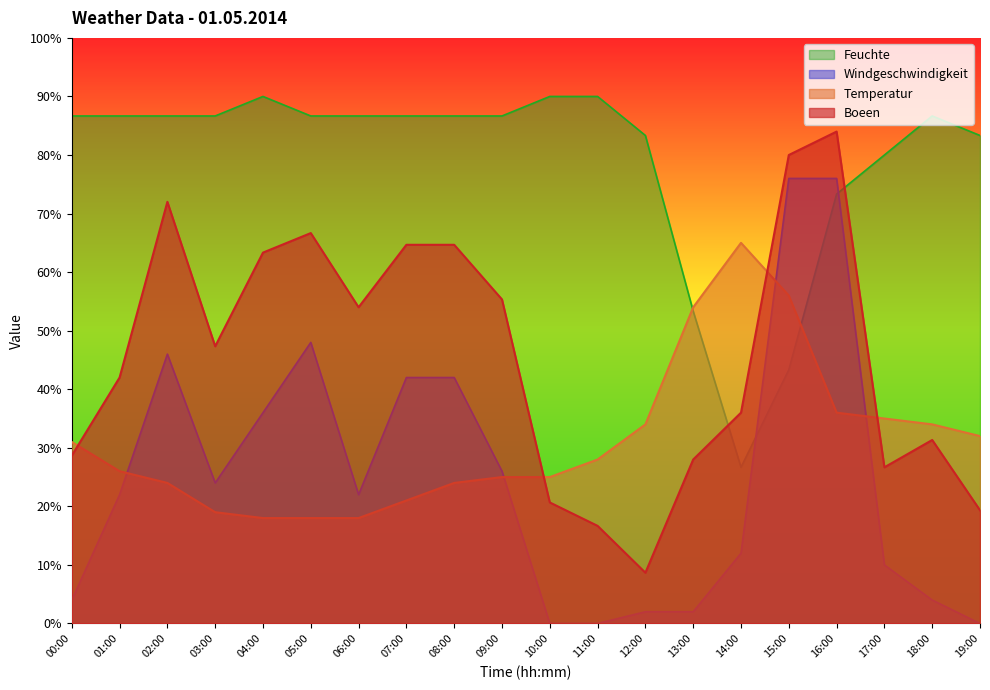

What is the maximum value shown in the chart?

90.0